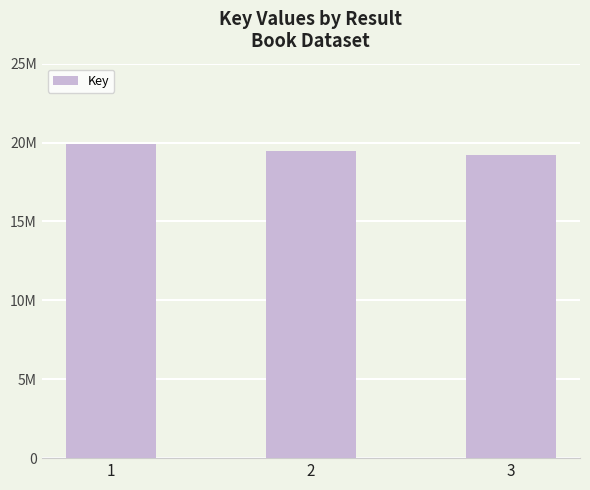

Reading left to right, list all the values displayed in this chart.

19928040	19444956	19190389